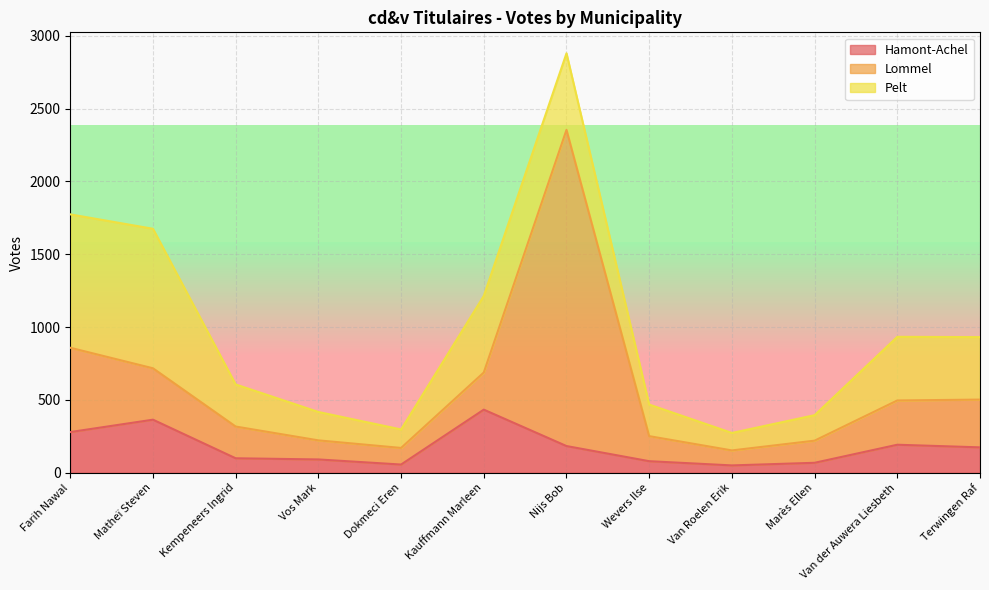

Is it true that Lommel equals 255 at Kauffmann Marleen?

True